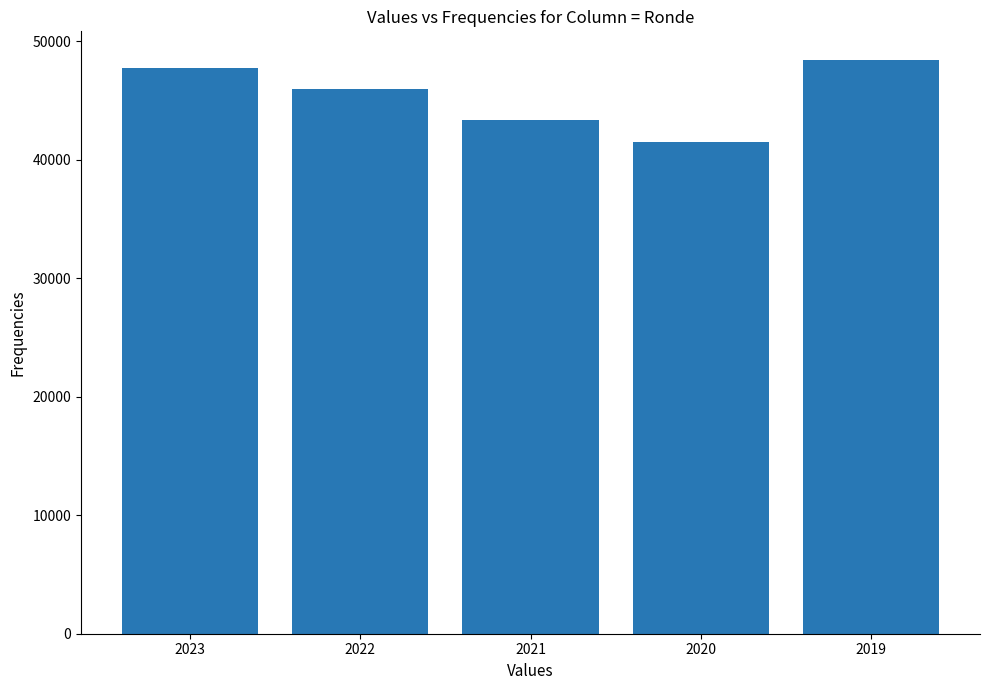

Does the chart contain any negative values?

No